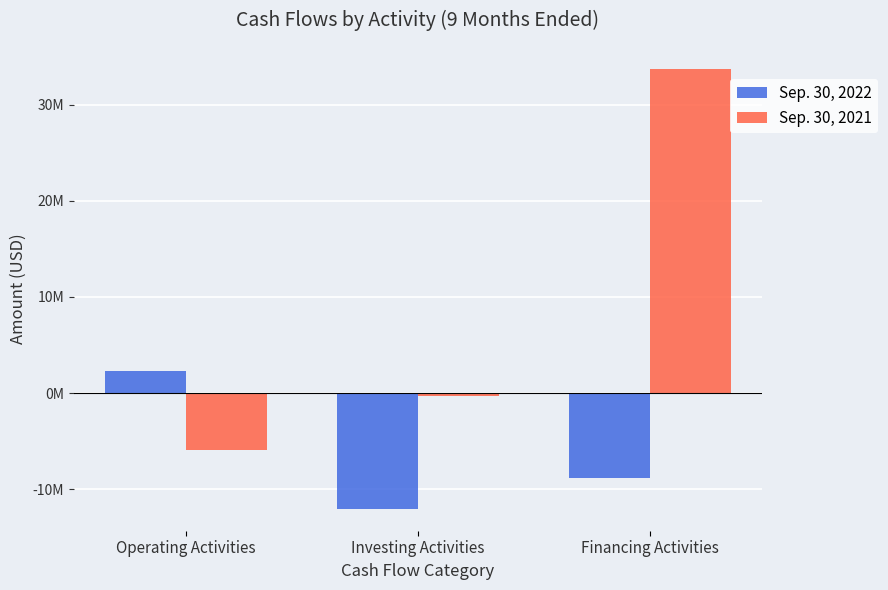

What are all the series names shown in the legend?

Sep. 30, 2022, Sep. 30, 2021